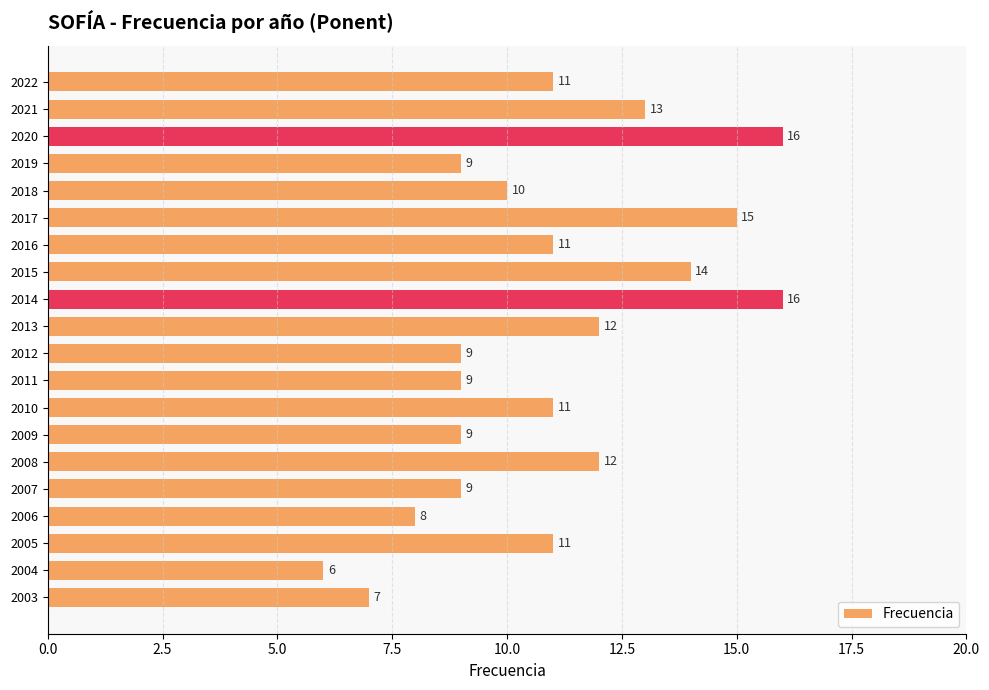

What is the smallest value displayed?

6